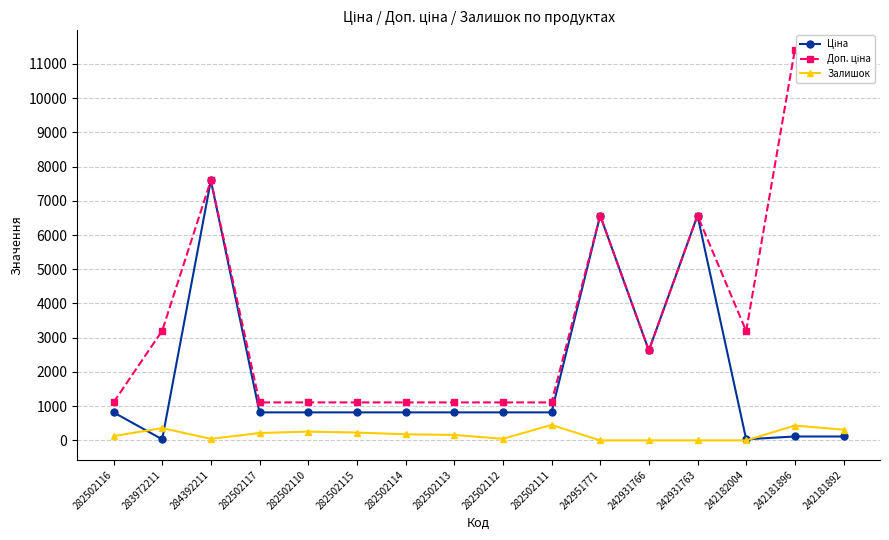

At which label is Доп. ціна closest to 6259?

242951771